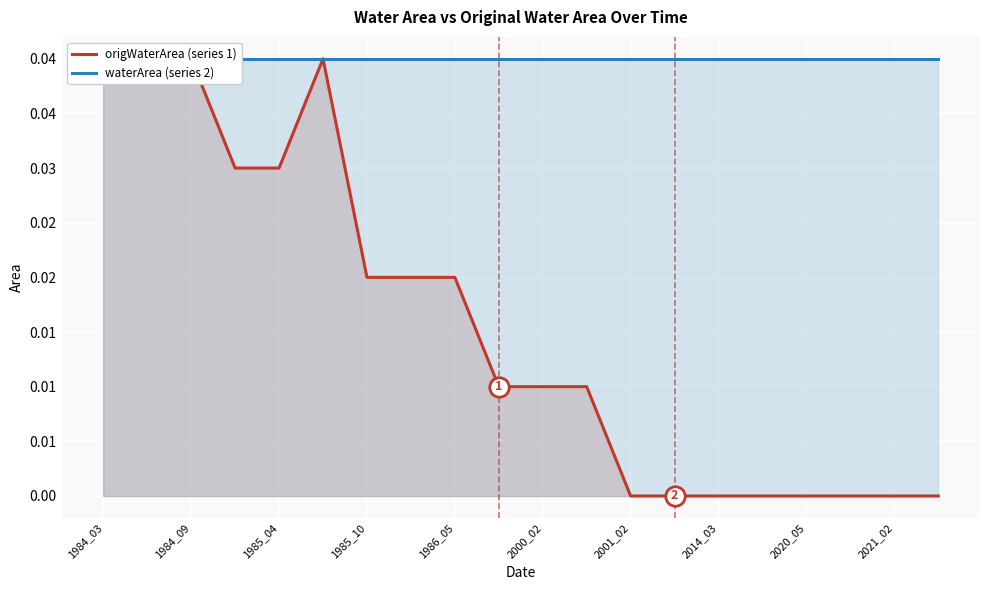

Which series changed the most between 2020_05 and 11?

origWaterArea (series 1)